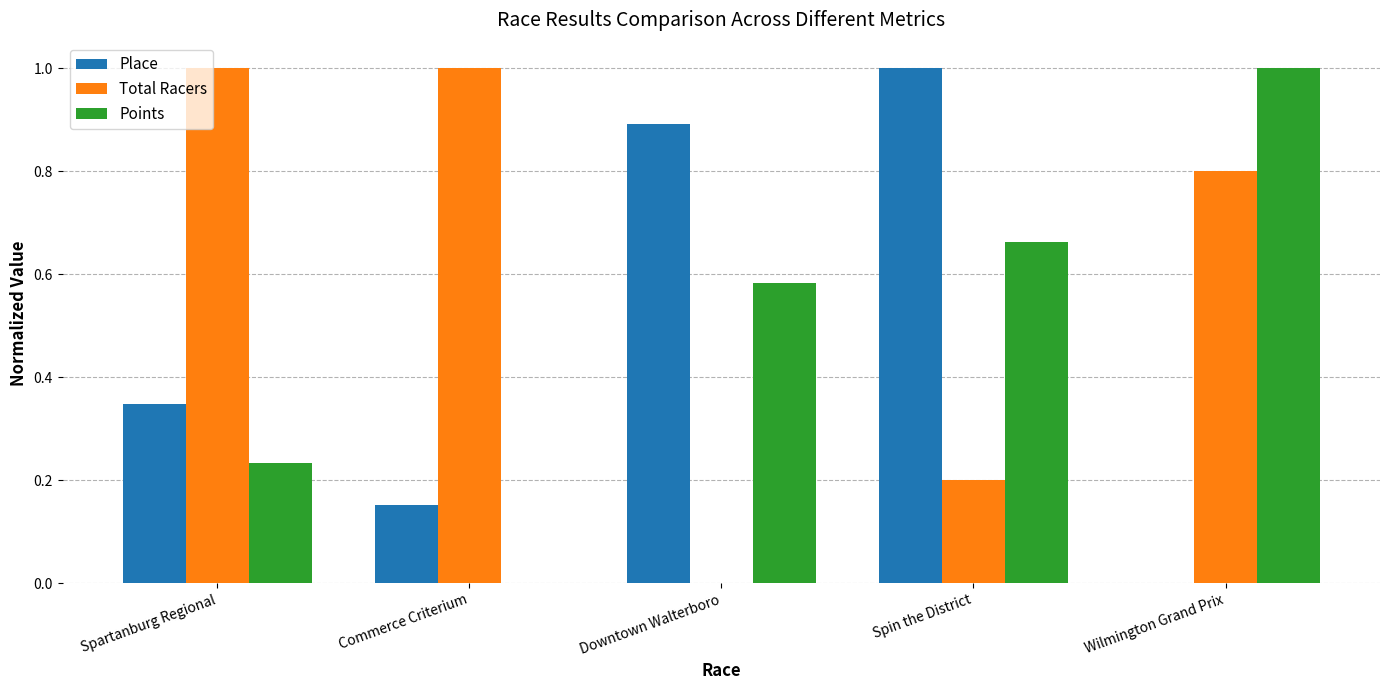

Is the value of Place at Wilmington Grand Prix greater than the value of Points at Wilmington Grand Prix?

No